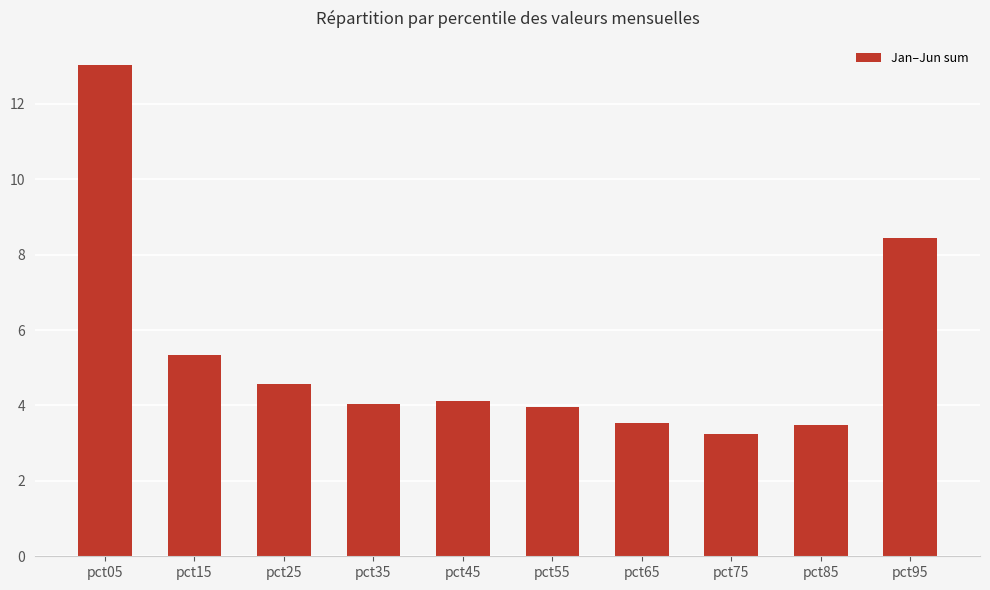

What is the change in value from pct15 to pct55?

-1.4